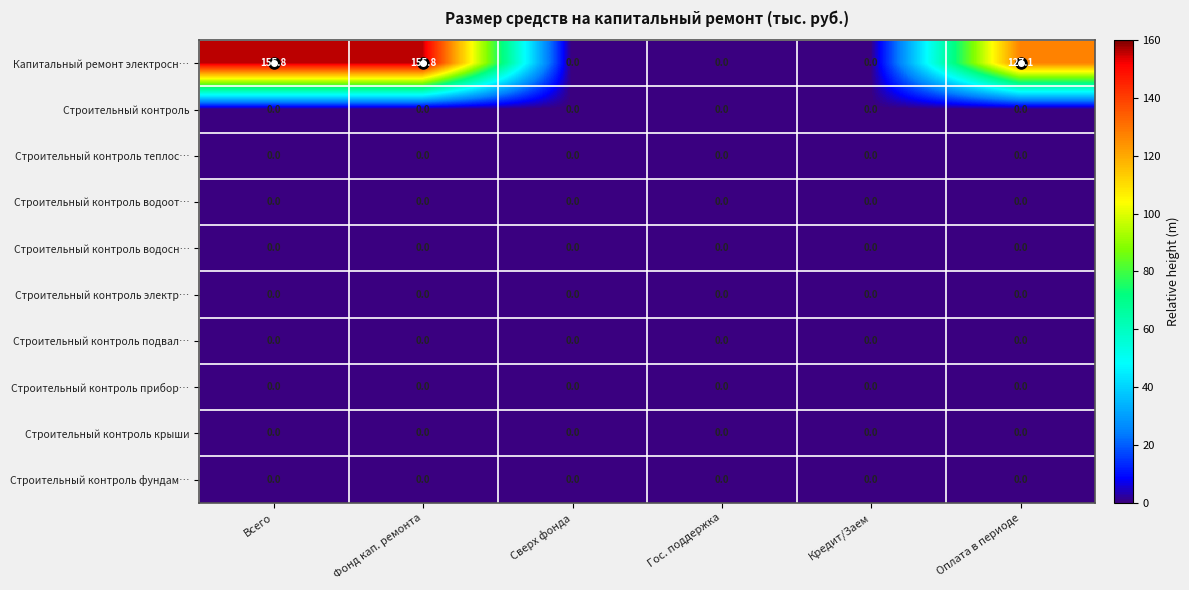

Which series has the widest spread of values?

Капитальный ремонт электросн…